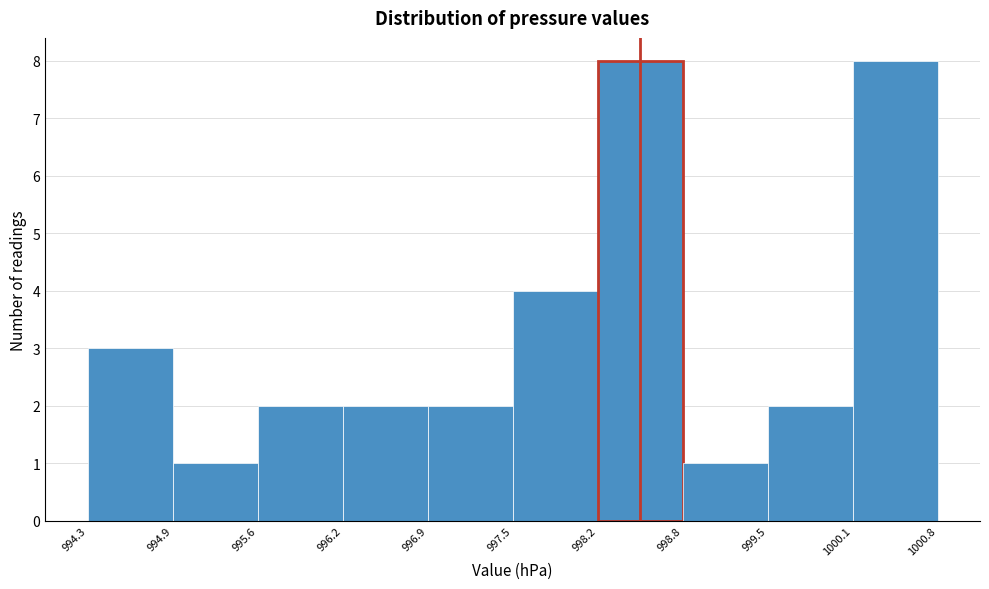

Reading left to right, transcribe this chart: for each bar, give the range it covers on the x-axis and its height. The values are not printed on the chart, so give them approximately, as read against the axis.

994.3 to 994.9: 3
994.9 to 995.6: 1
995.6 to 996.2: 2
996.2 to 996.9: 2
996.9 to 997.5: 2
997.5 to 998.2: 4
998.2 to 998.8: 8
998.8 to 999.5: 1
999.5 to 1000.1: 2
1000.1 to 1000.8: 8